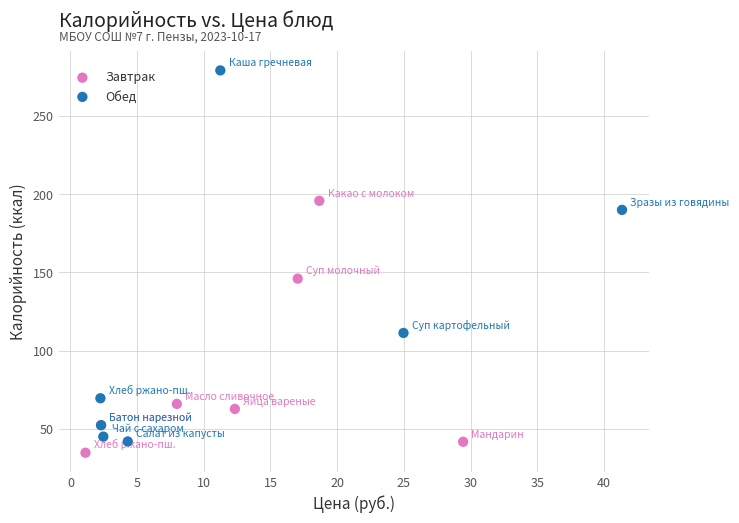

Which series has the largest Y range (max minus min)?

Обед